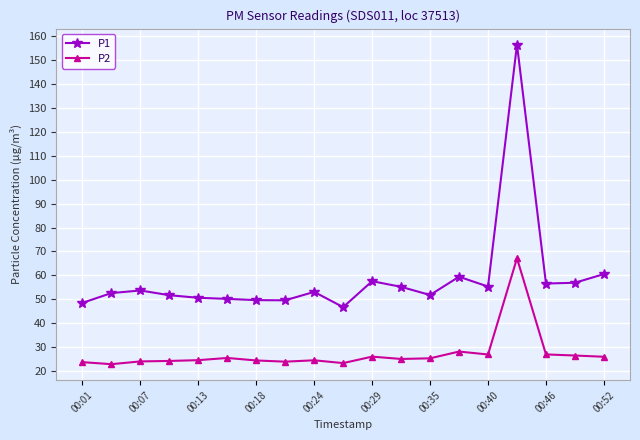

List the series in order of their peak value, highest first.

P1, P2